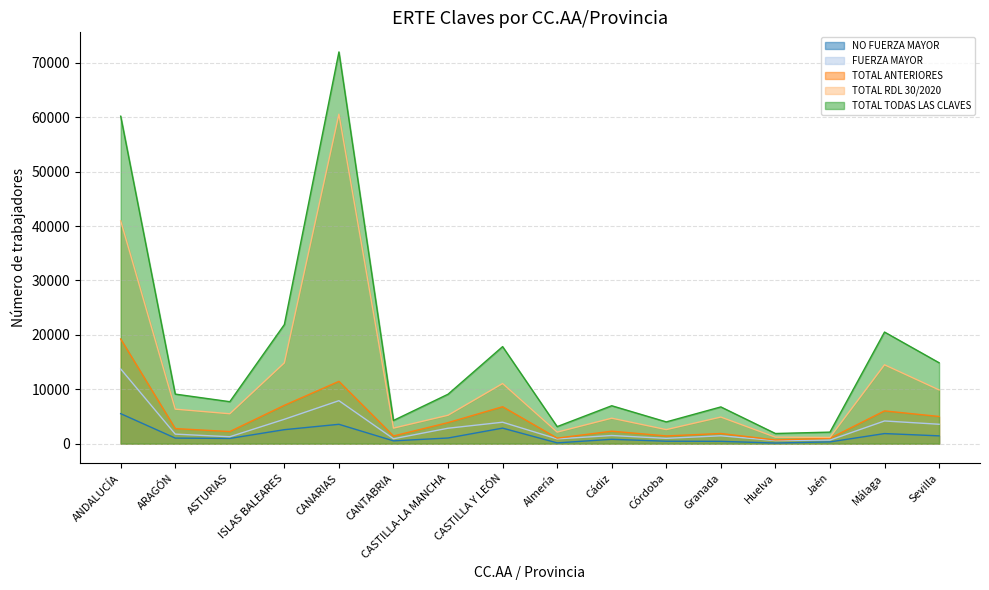

What is the total value across all series at Sevilla?

34724